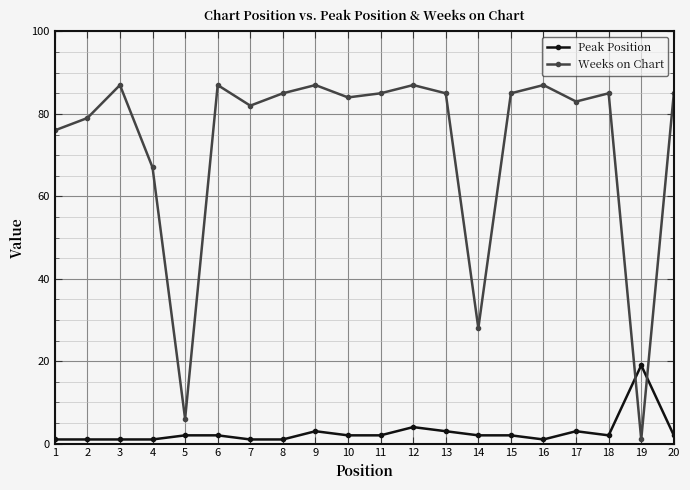

Which series has the largest range (max minus min)?

Weeks on Chart